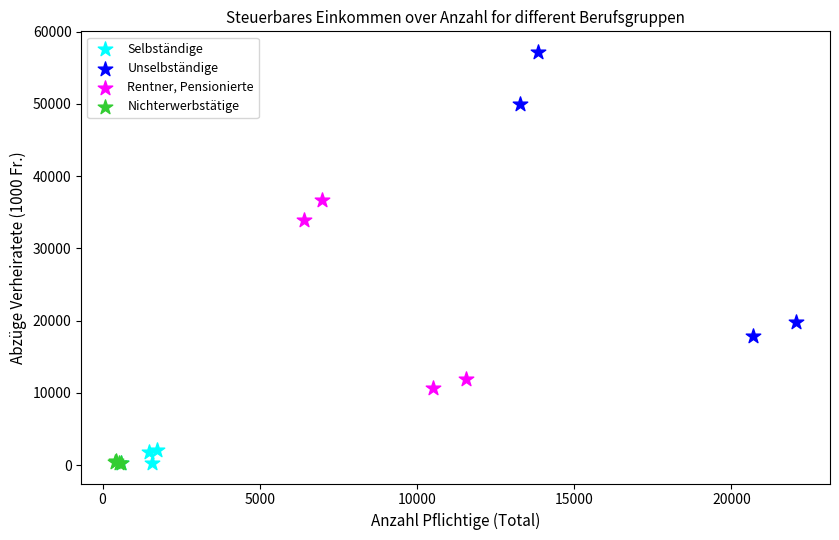

Which series has the widest spread of Y values?

Unselbständige